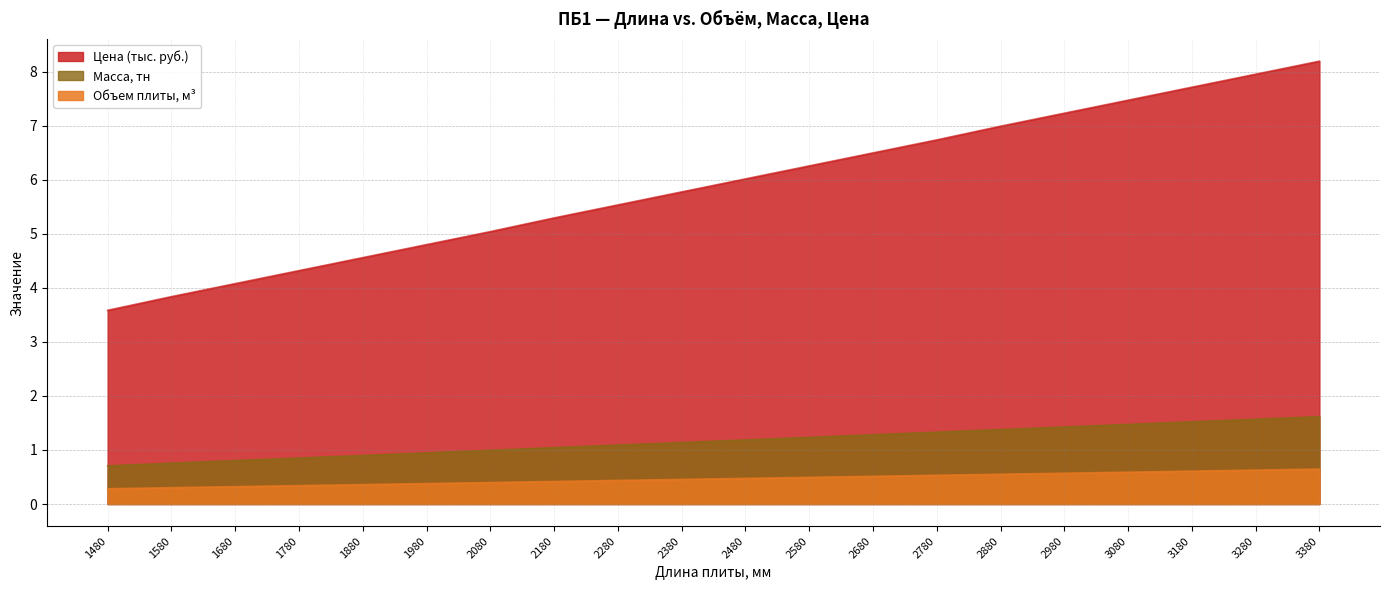

Is the value of Объем плиты, м³ at 1780 greater than the value of Цена (тыс. руб.) at 1980?

No